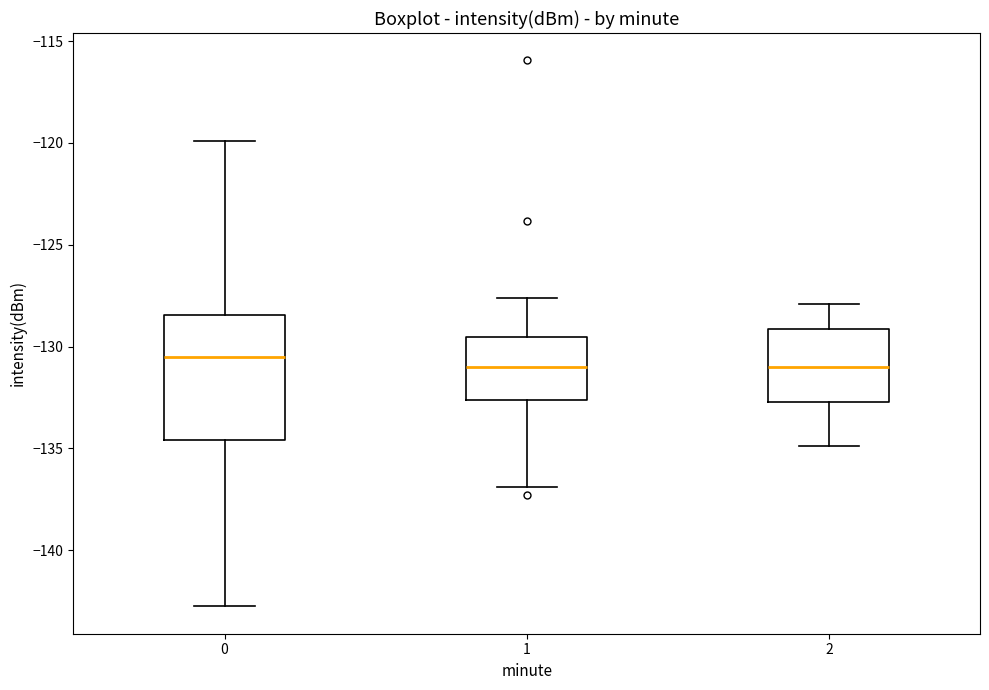

Comparing the boxes themselves (not the whiskers), which one is the tallest?

0